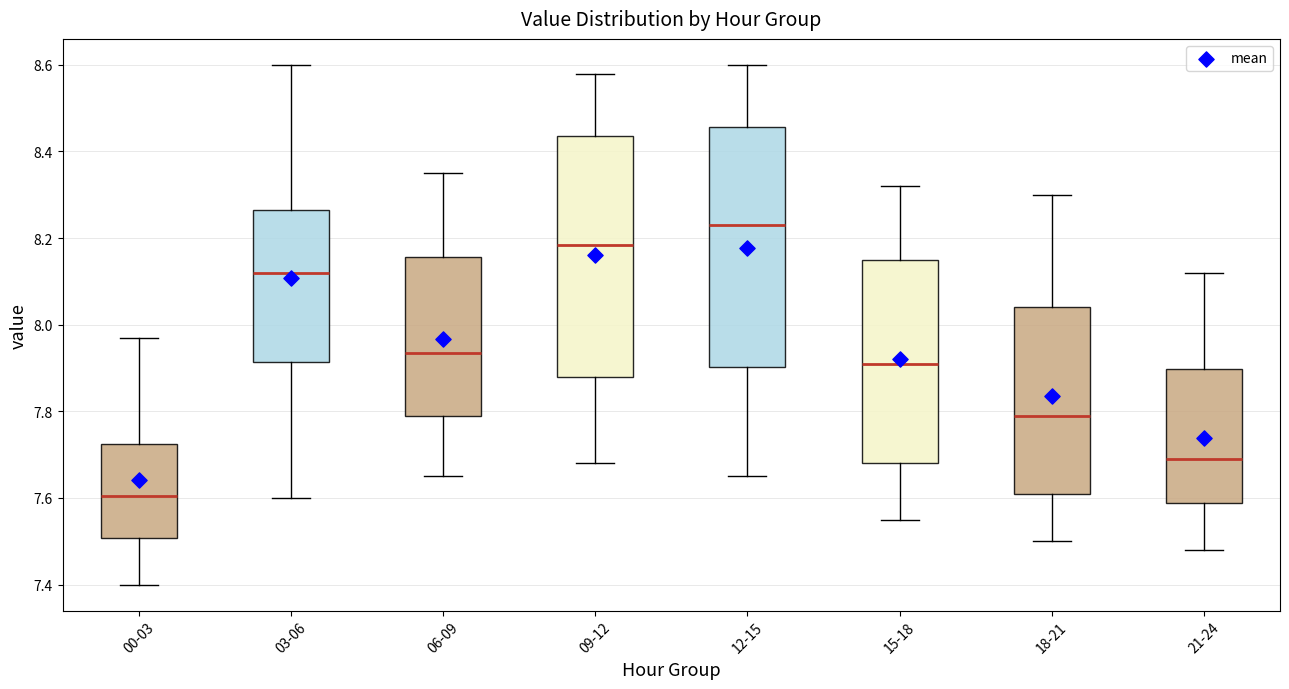

Where is the upper edge of the box for 09-12 on the y-axis? The values are not printed on the chart, so give them approximately, as read against the axis.

8.44